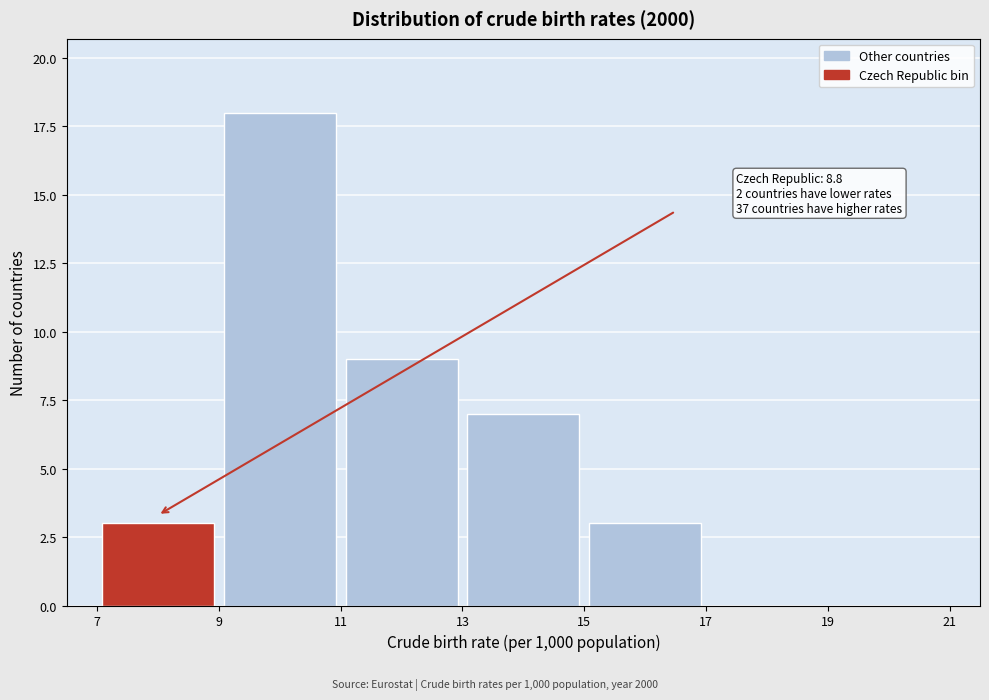

Which range on the x-axis has the tallest bar?

9 to 11